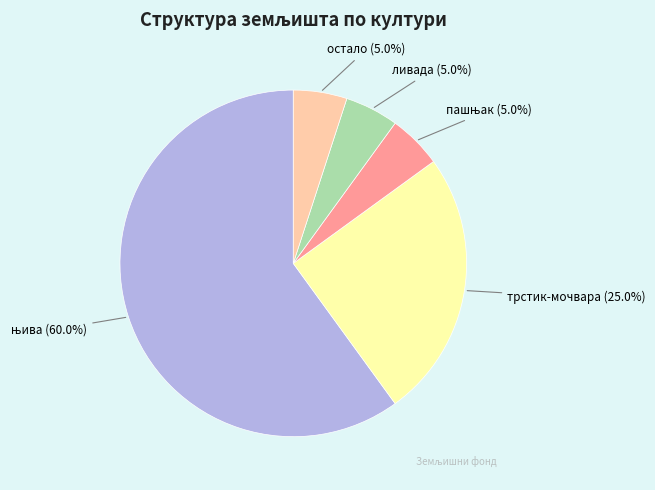

To the nearest percent, what is the difference between the largest and smallest slice percentages?

55%